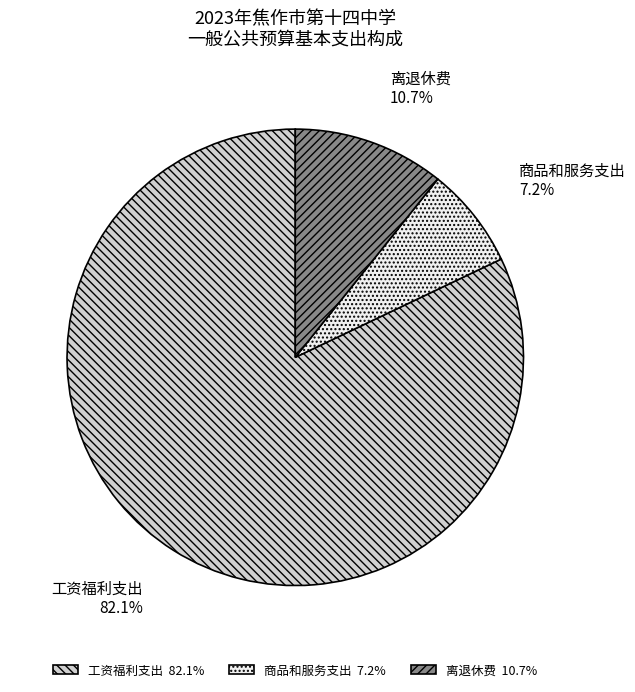

To the nearest percent, what portion does 工资福利支出 represent?

82%